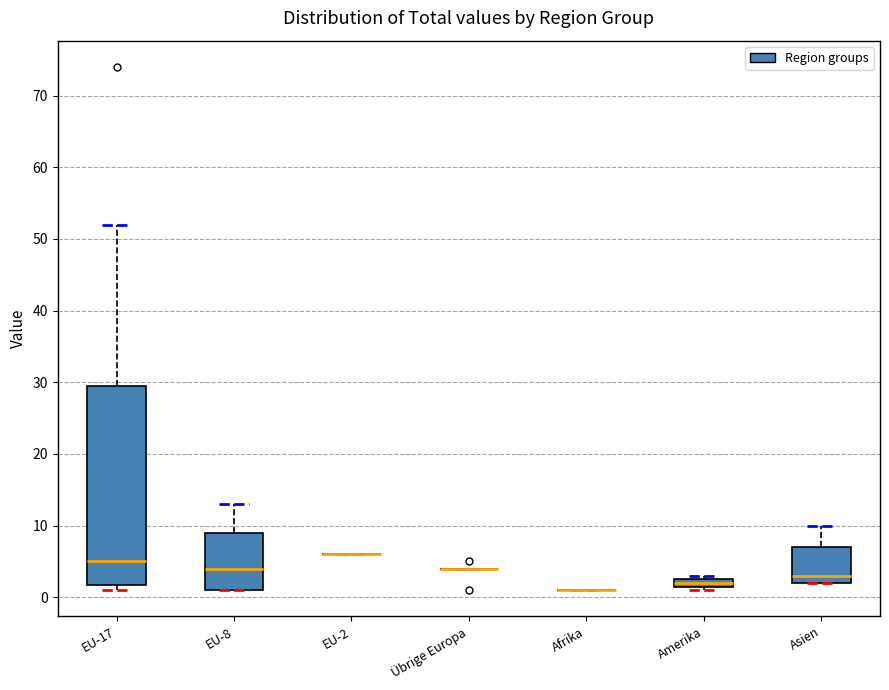

Which box is the tallest, from its lower edge to its upper edge?

EU-17